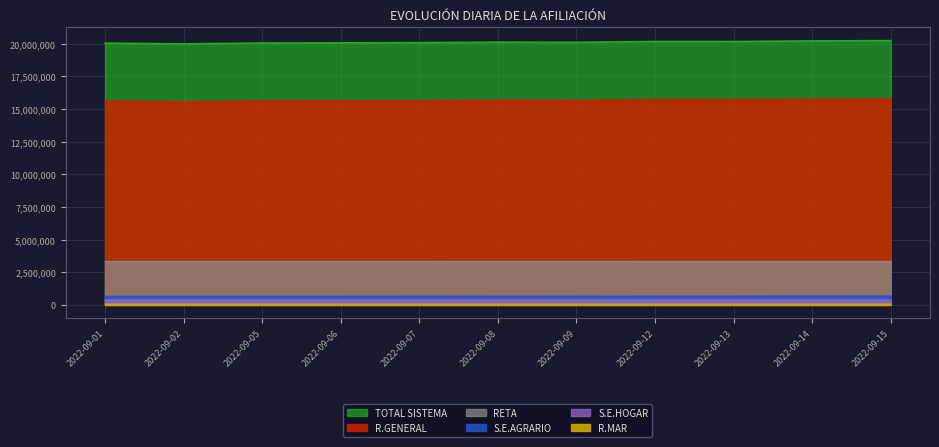

What is the sum of all RETA values?

36608951